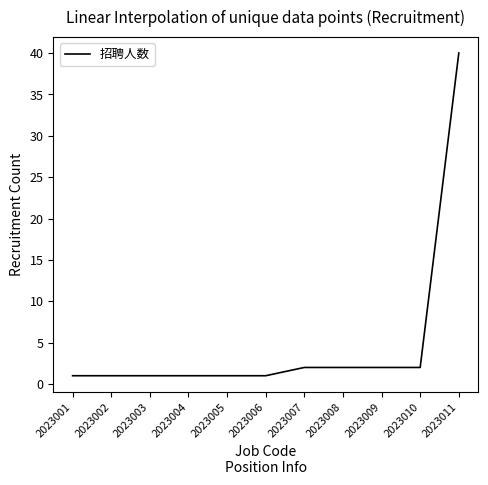

What is the difference between the maximum and minimum values?

39